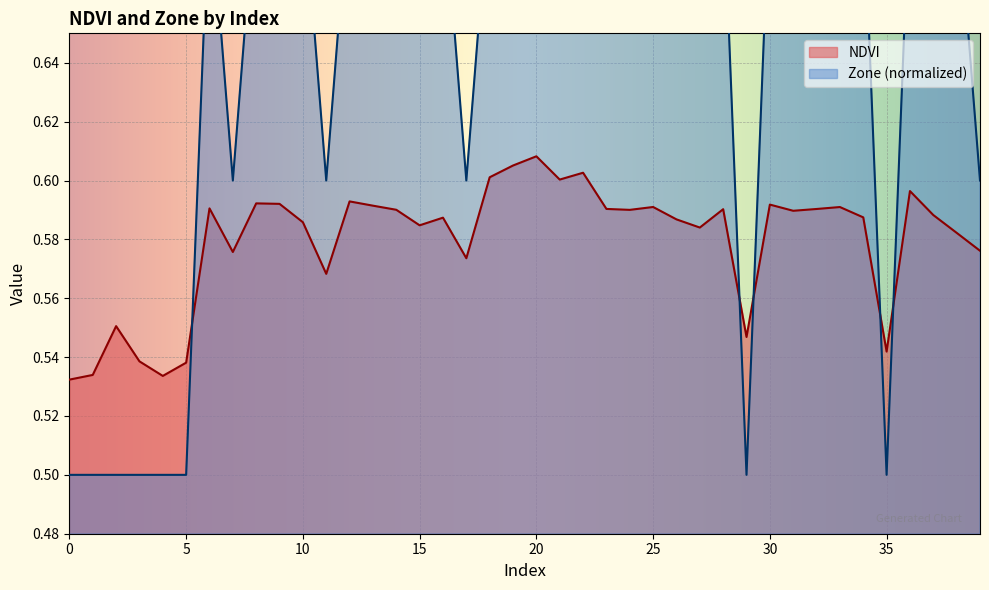

True or false: NDVI has more than 0 interior local peaks.

True